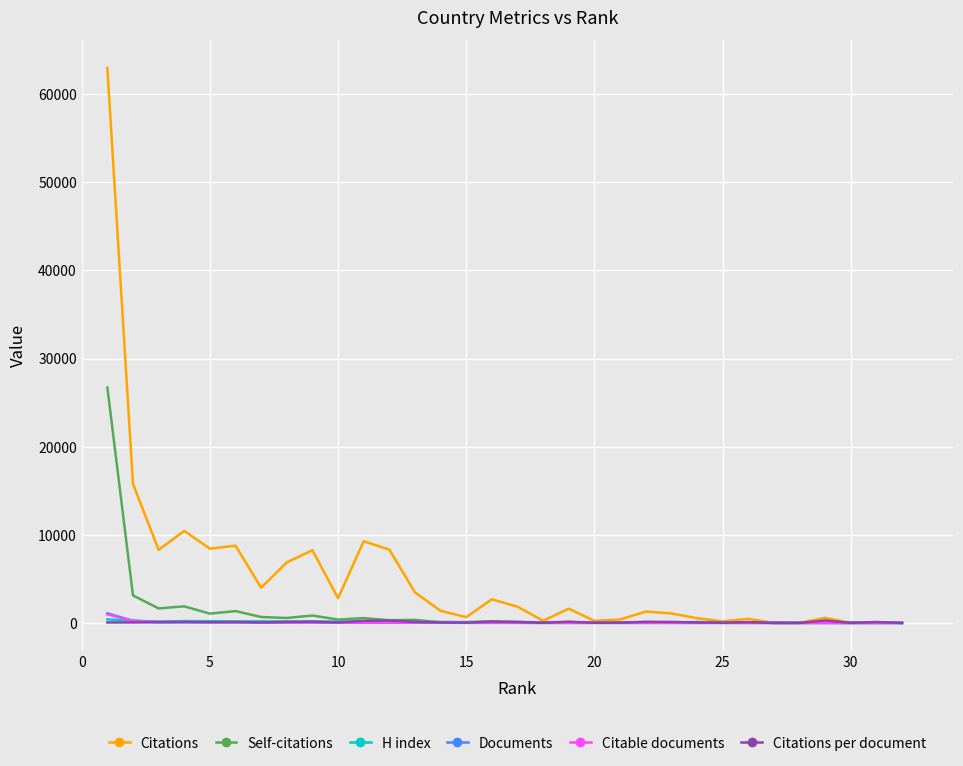

Which series has the largest total across all categories?

Citations